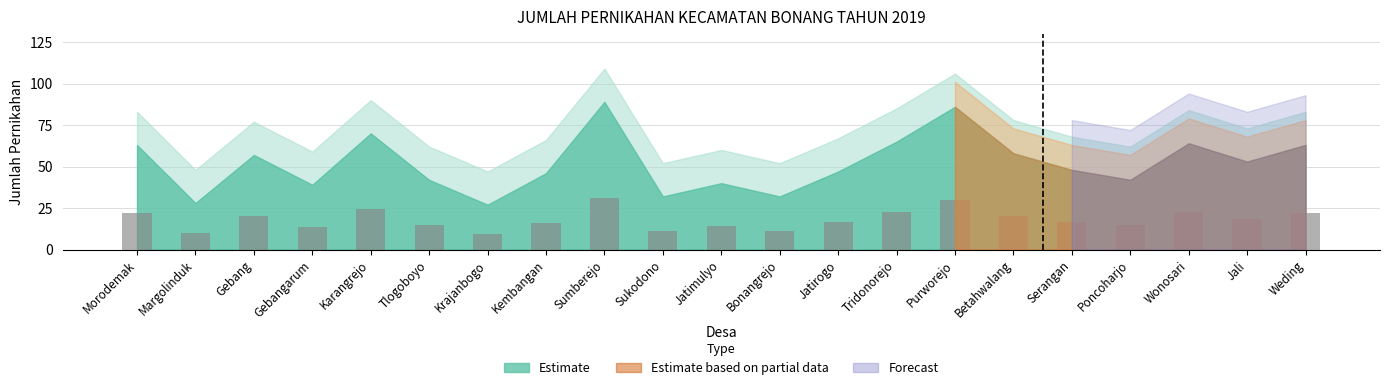

Approximately how many times larger is the value at Sukodono compared to Purworejo?

0.4